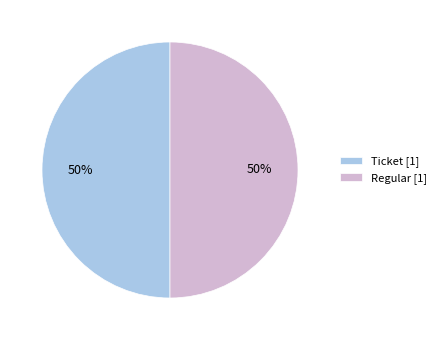

To the nearest percent, what is the average slice percentage?

50%